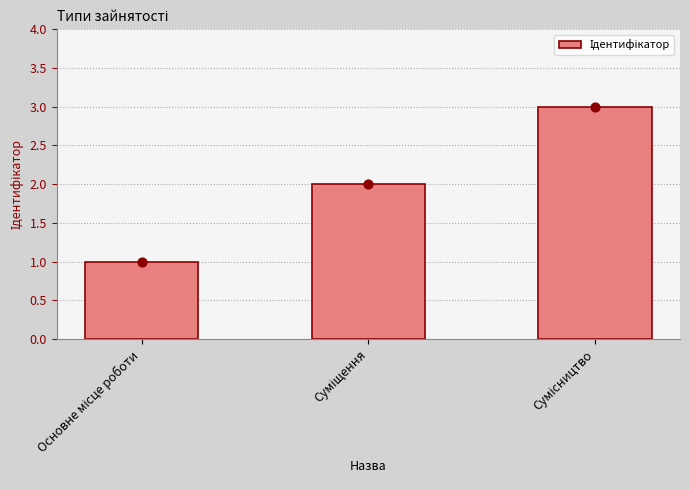

Approximately how many times larger is the value at Суміщення compared to Сумісництво?

0.7